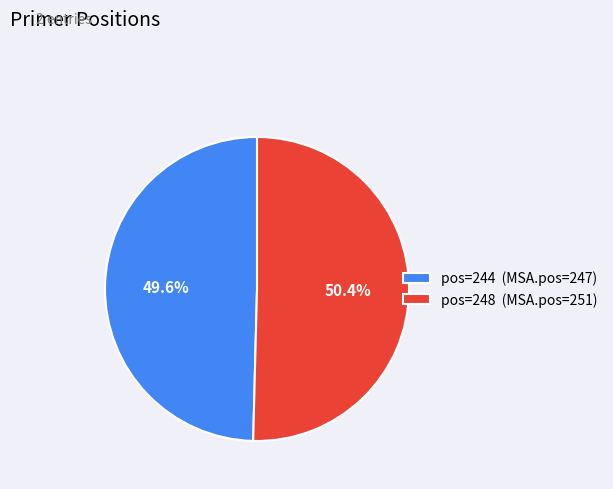

What is the total percentage of pos=248 (MSA.pos=251) and pos=244 (MSA.pos=247)?

100.0%